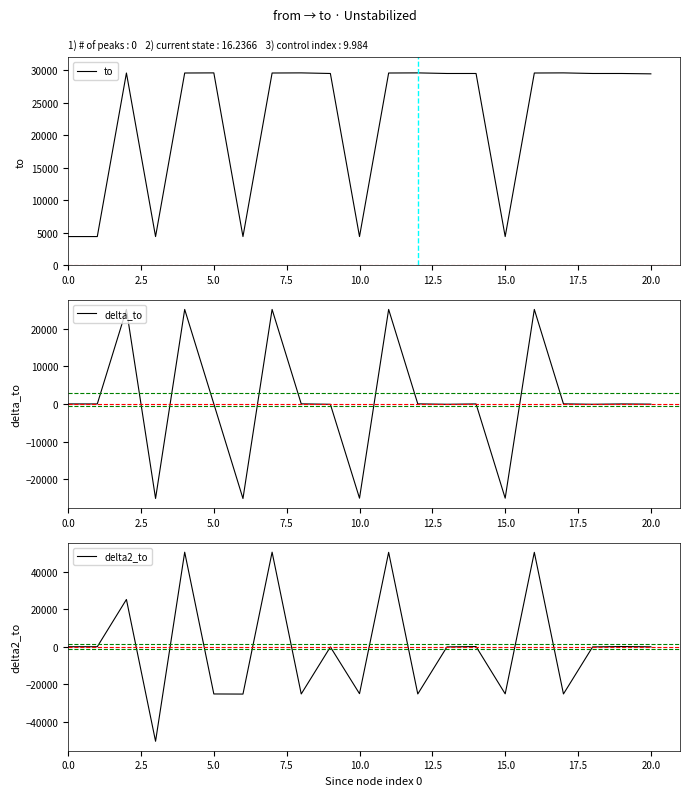

What is the sum of all to values?

469668